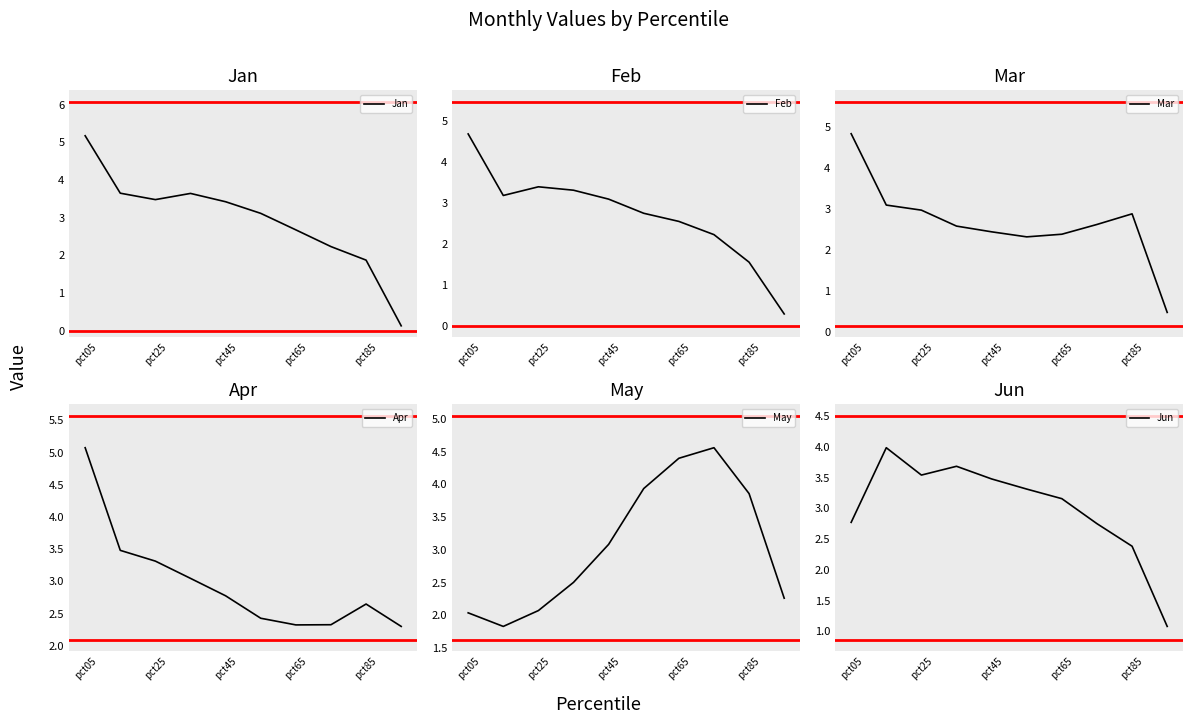

True or false: Jan has a value of 1.6 at pct25.

False